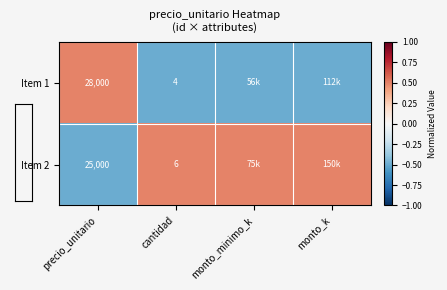

How many categories are shown in the chart?

4